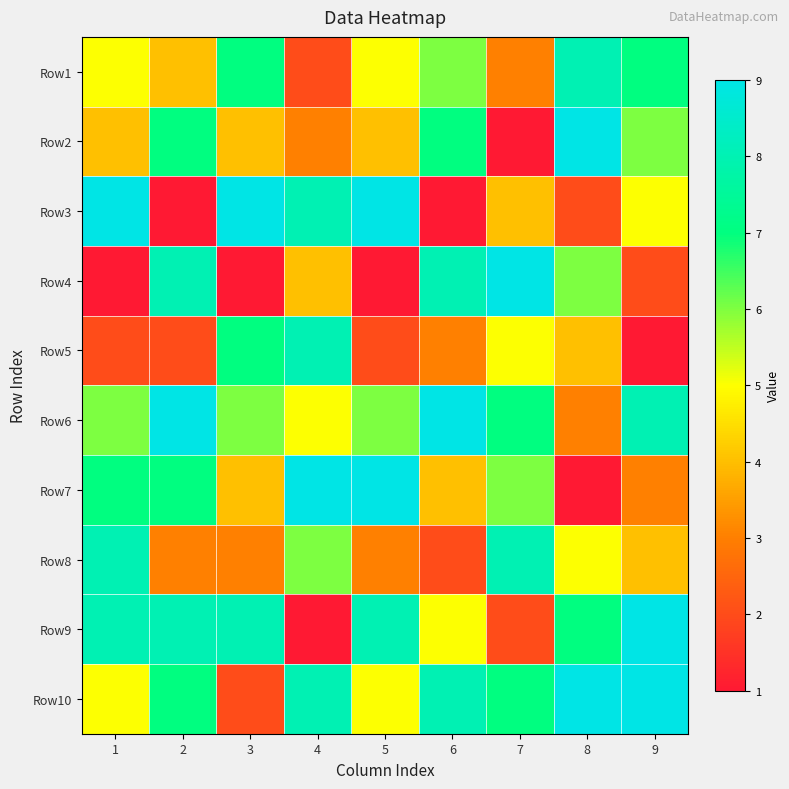

Reading left to right, transcribe all the data shown in this chart.

Row1: 1=5	2=4	3=7	4=2	5=5	6=6	7=3	8=8	9=7
Row2: 1=4	2=7	3=4	4=3	5=4	6=7	7=1	8=9	9=6
Row3: 1=9	2=1	3=9	4=8	5=9	6=1	7=4	8=2	9=5
Row4: 1=1	2=8	3=1	4=4	5=1	6=8	7=9	8=6	9=2
Row5: 1=2	2=2	3=7	4=8	5=2	6=3	7=5	8=4	9=1
Row6: 1=6	2=9	3=6	4=5	5=6	6=9	7=7	8=3	9=8
Row7: 1=7	2=7	3=4	4=9	5=9	6=4	7=6	8=1	9=3
Row8: 1=8	2=3	3=3	4=6	5=3	6=2	7=8	8=5	9=4
Row9: 1=8	2=8	3=8	4=1	5=8	6=5	7=2	8=7	9=9
Row10: 1=5	2=7	3=2	4=8	5=5	6=8	7=7	8=9	9=9